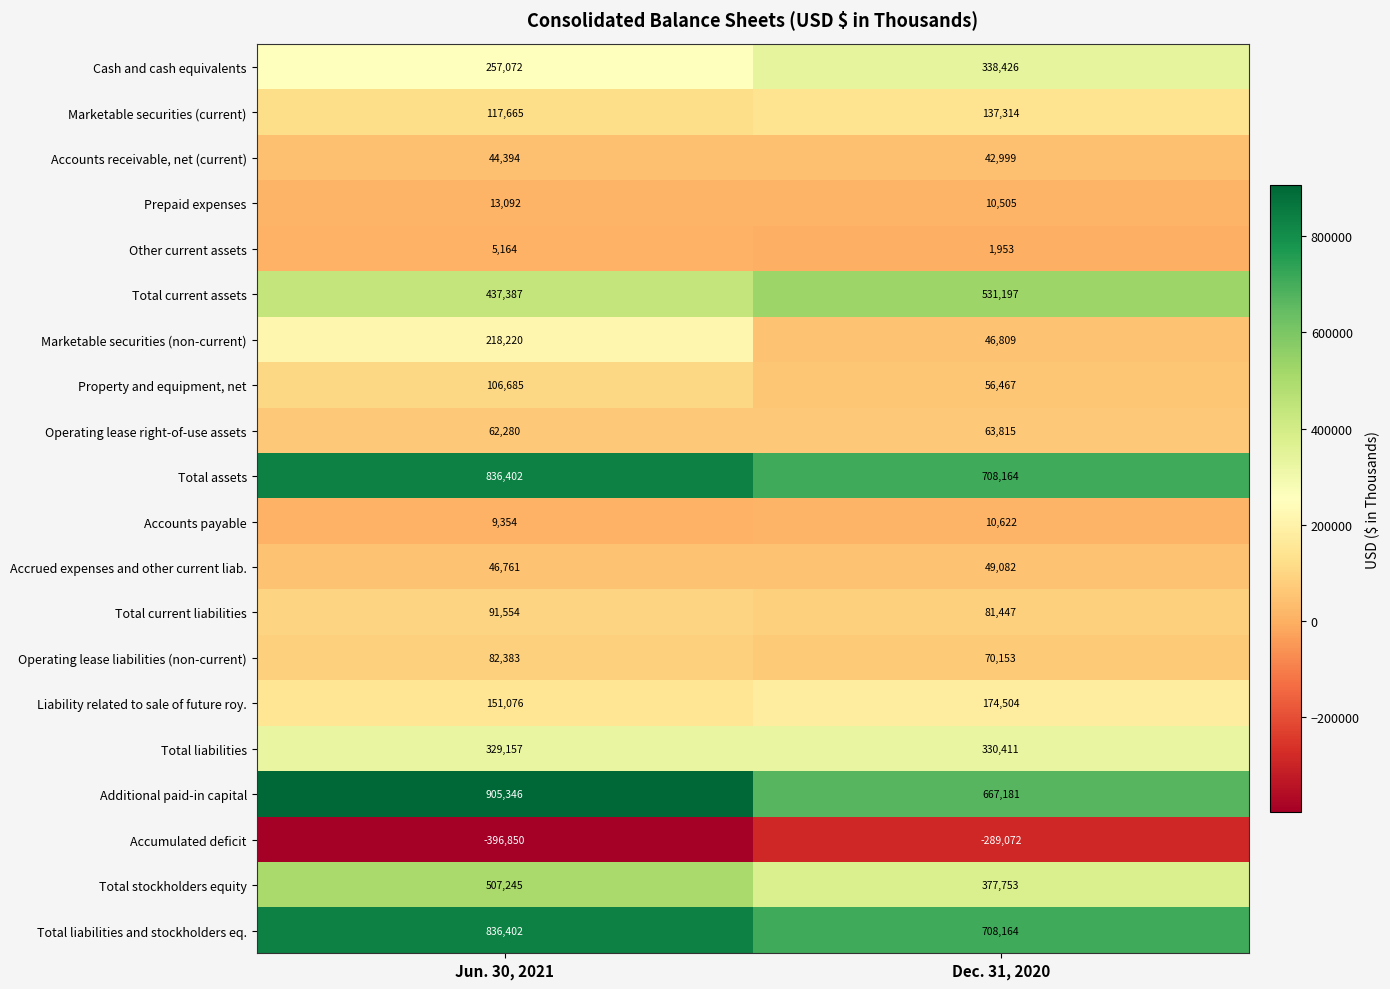

At which label is Accounts payable closest to 9988?

Jun. 30, 2021